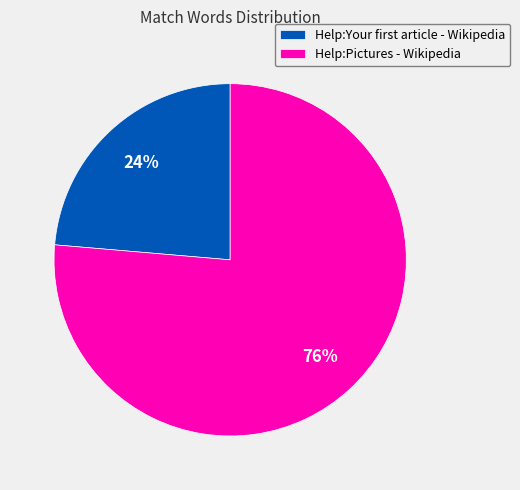

Which category has the smallest portion of the pie?

Help:Your first article - Wikipedia